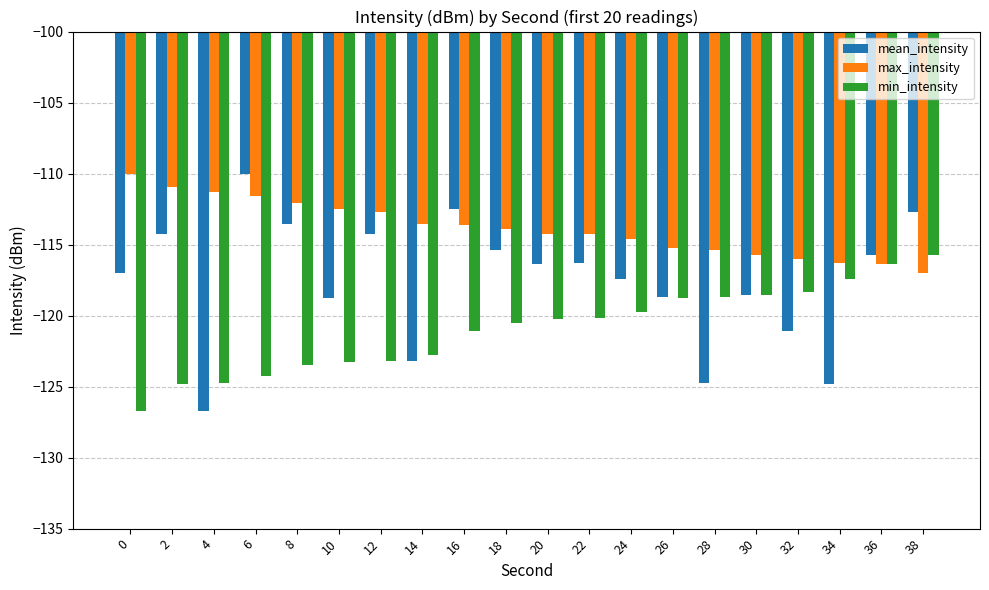

Rank the series by their average value, from lowest to highest.

min_intensity, mean_intensity, max_intensity